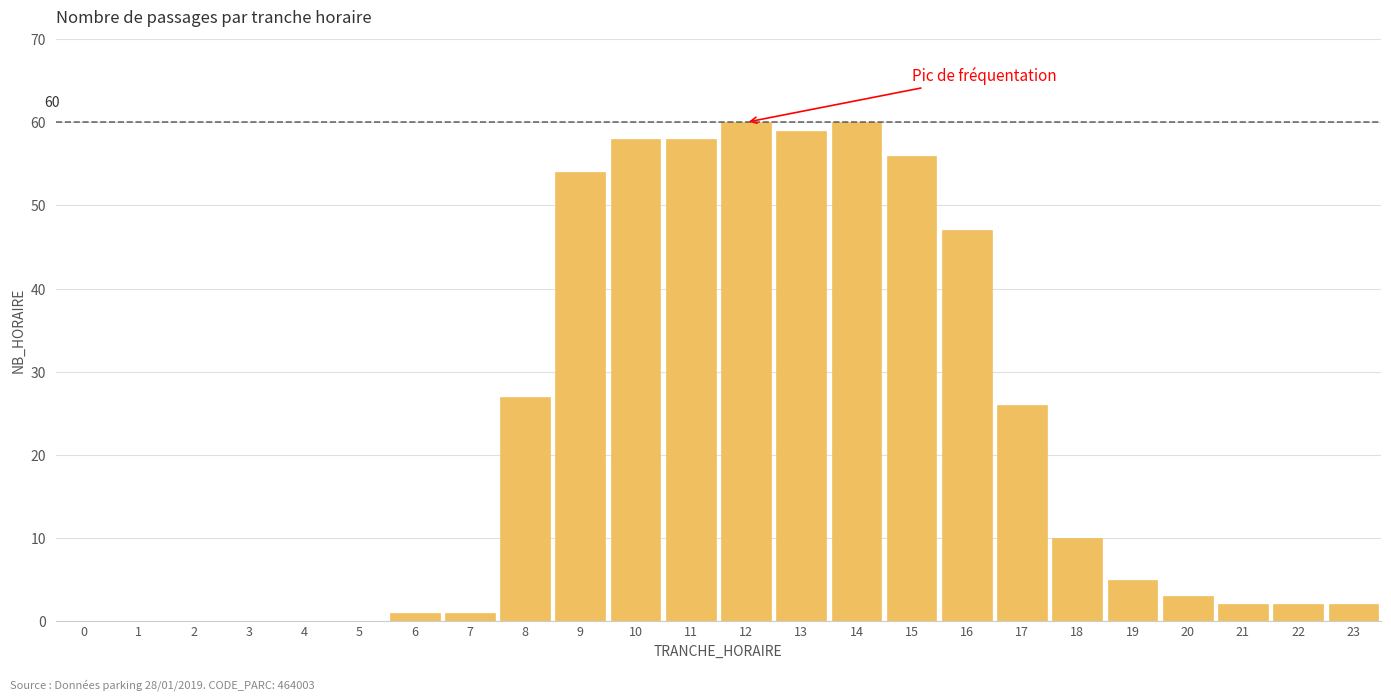

What is the sum of all values?

531